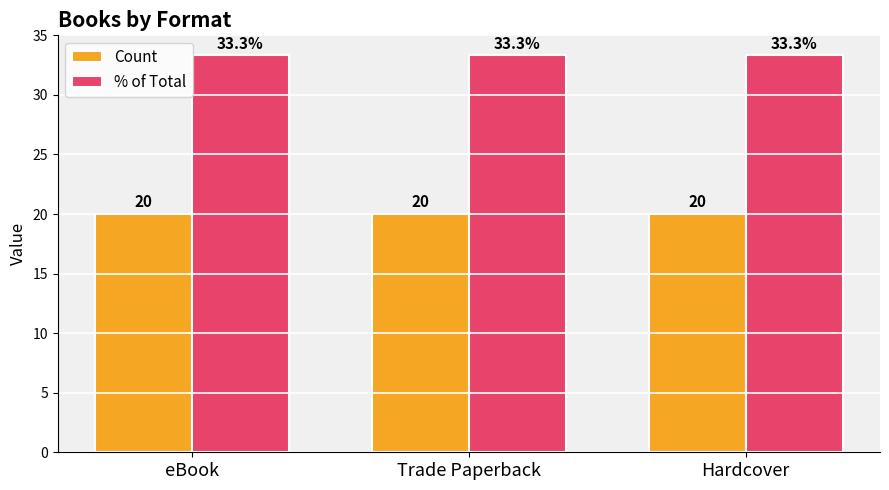

Is it true that % of Total equals 33.3 at Trade Paperback?

True